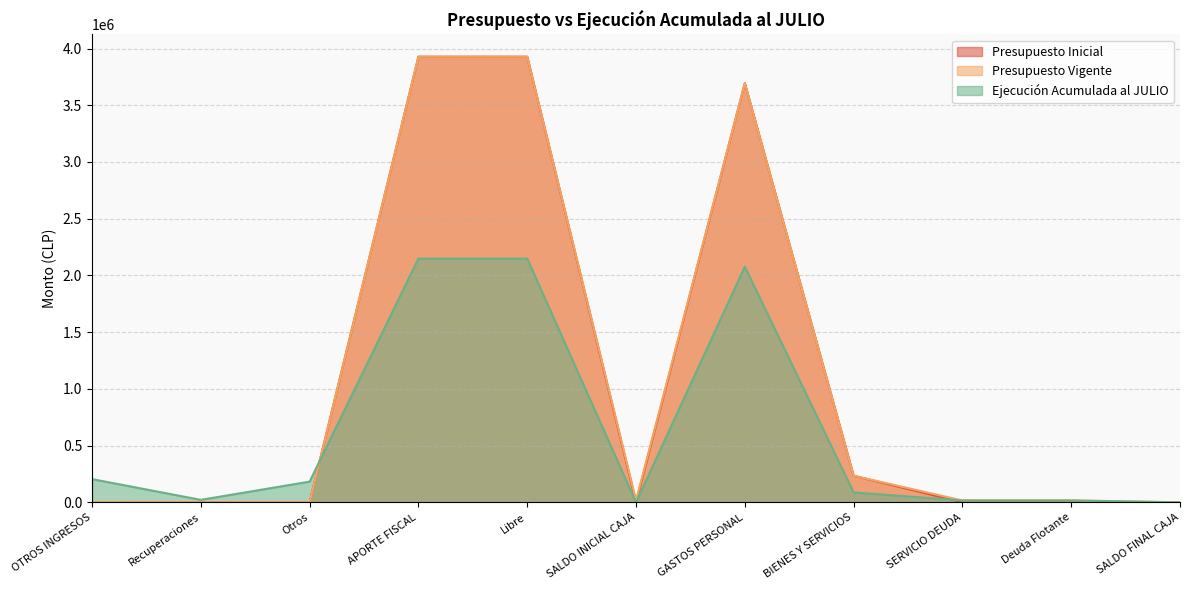

How many values in Ejecución Acumulada al JULIO are above zero?

9